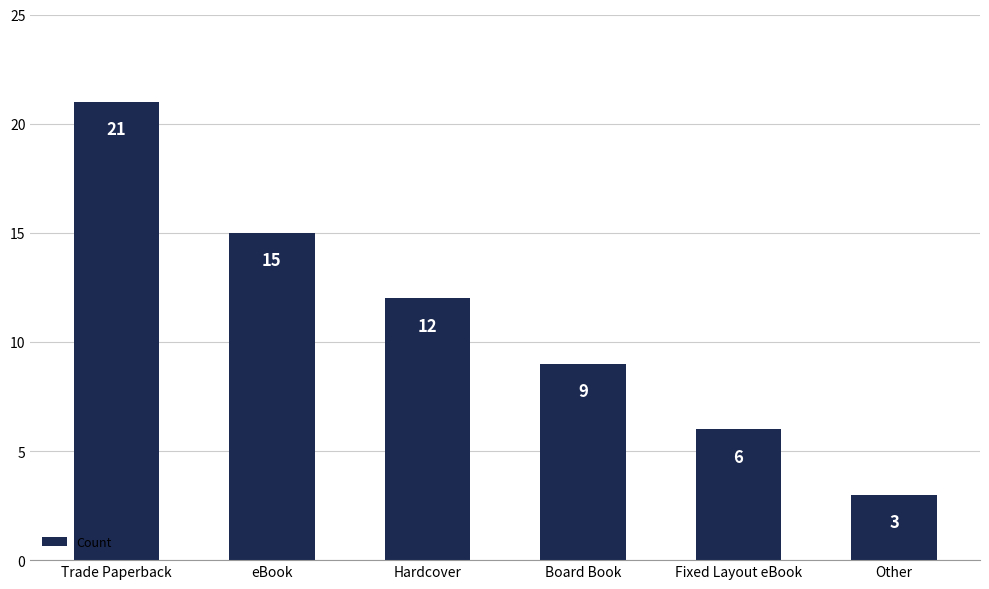

How many distinct data groups are displayed?

1